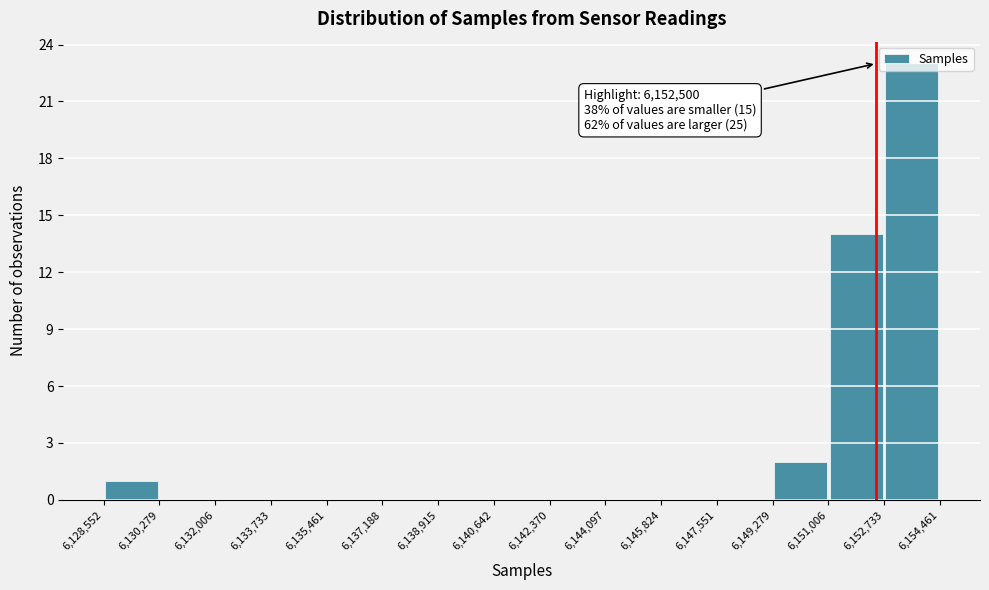

Over which range of the x-axis is the bar tallest?

6,152,733 to 6,154,461